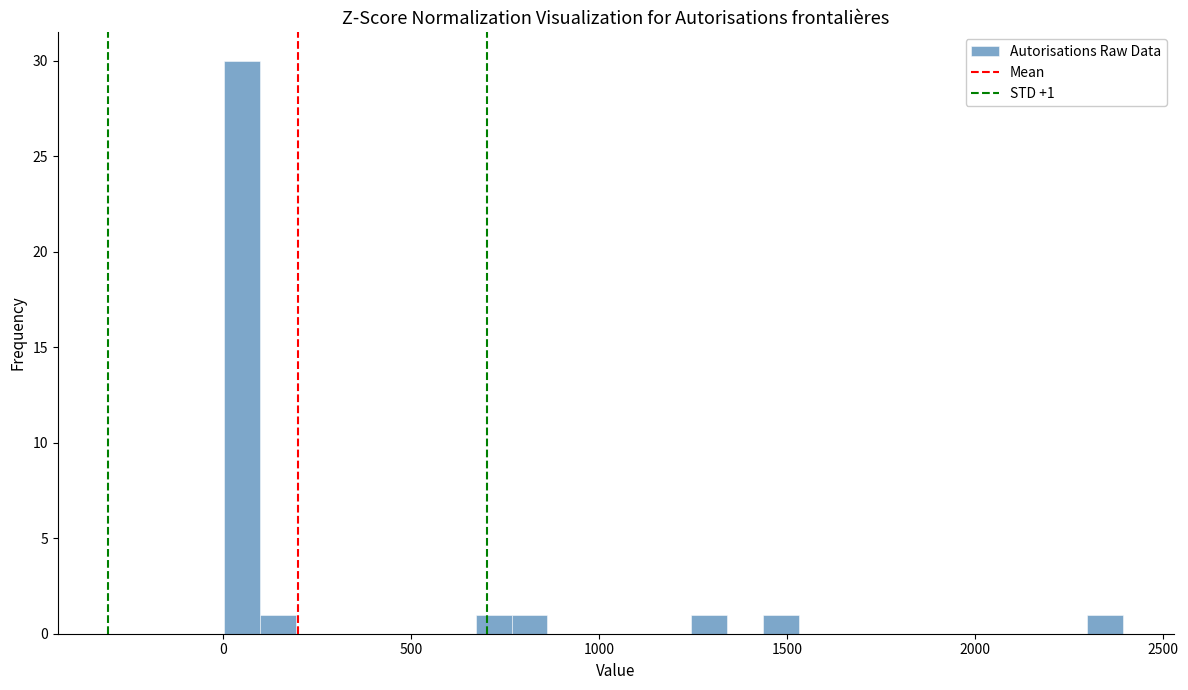

Around what value on the x-axis is the tallest bar? Give the approximate position of its centre, as read against the axis.

50